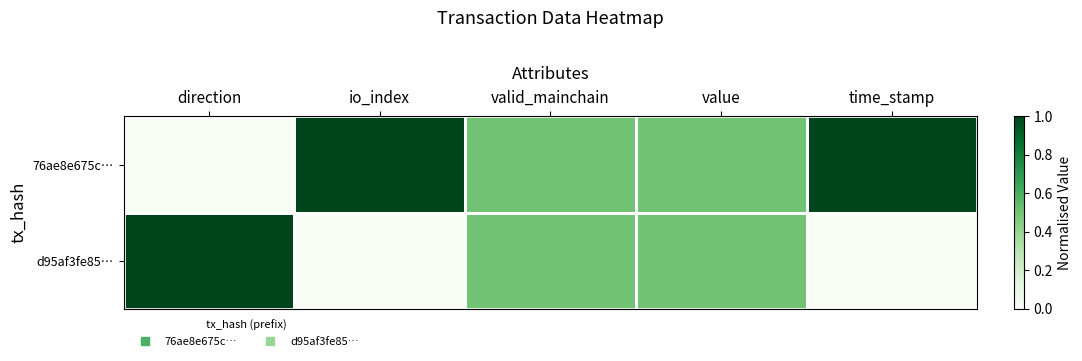

At which category is the sum across all series the highest?

direction